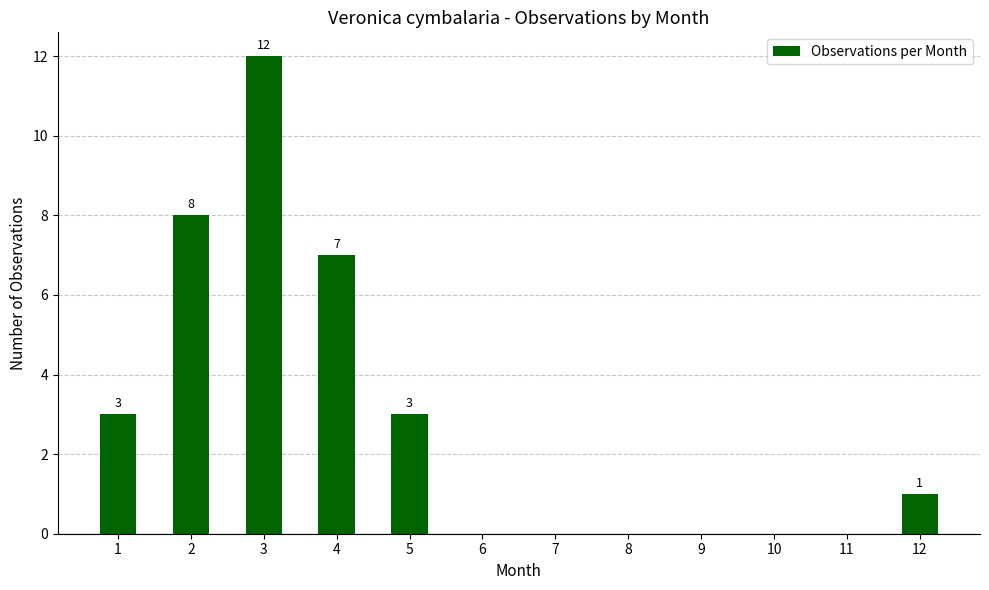

Read the value at 4, to the nearest 10.

10